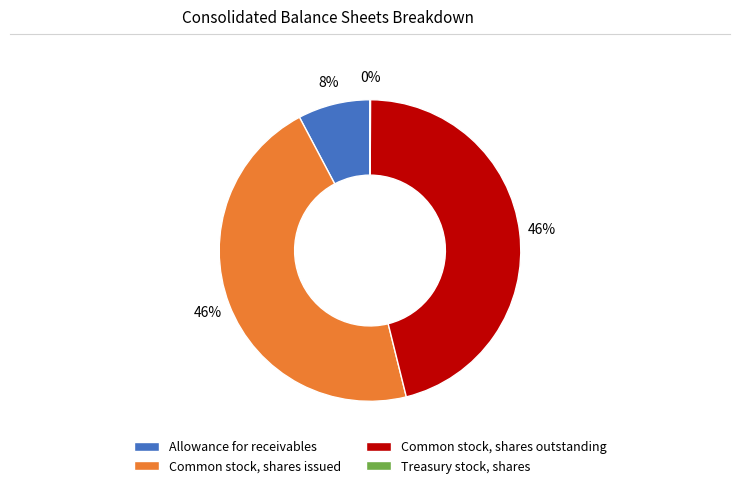

To the nearest percent, what is the average slice percentage?

25%